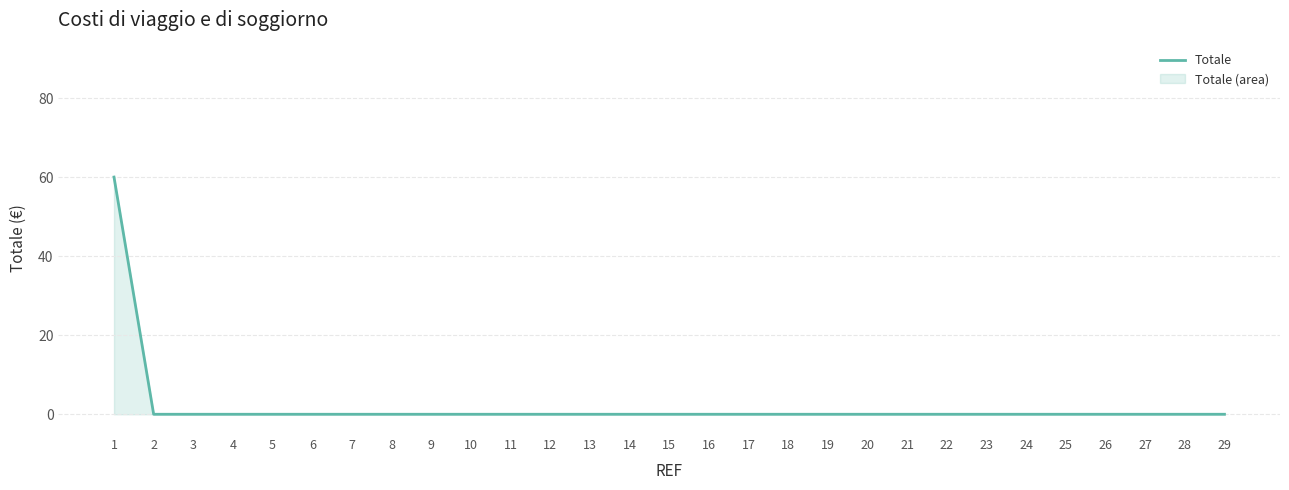

How many lines are shown in the chart?

1